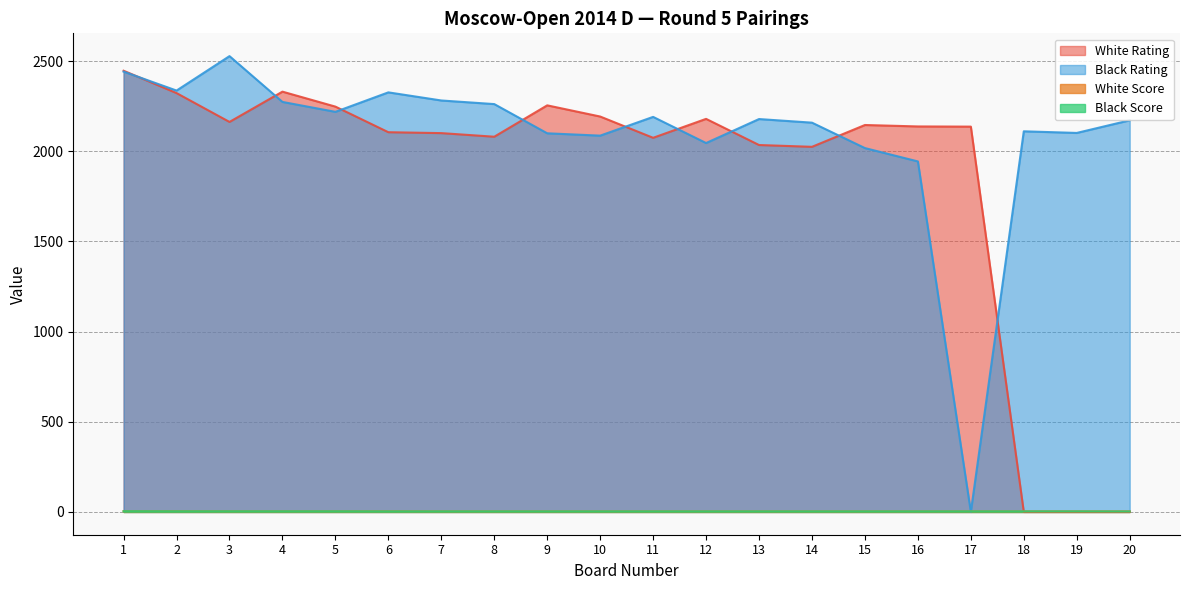

Which series has the widest spread of values?

Black Rating